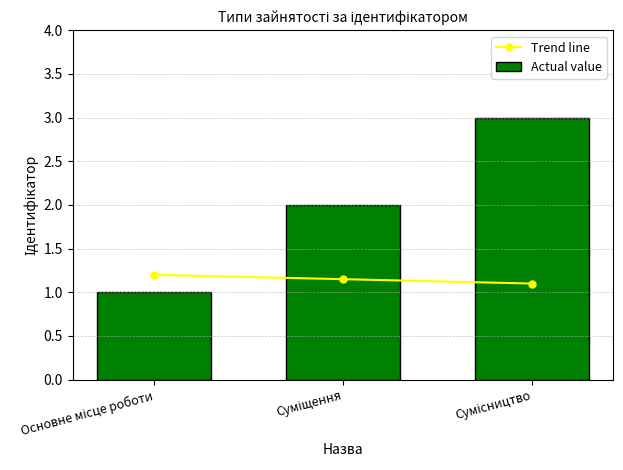

True or false: Trend line has a value of 1.2 at Основне місце роботи.

True